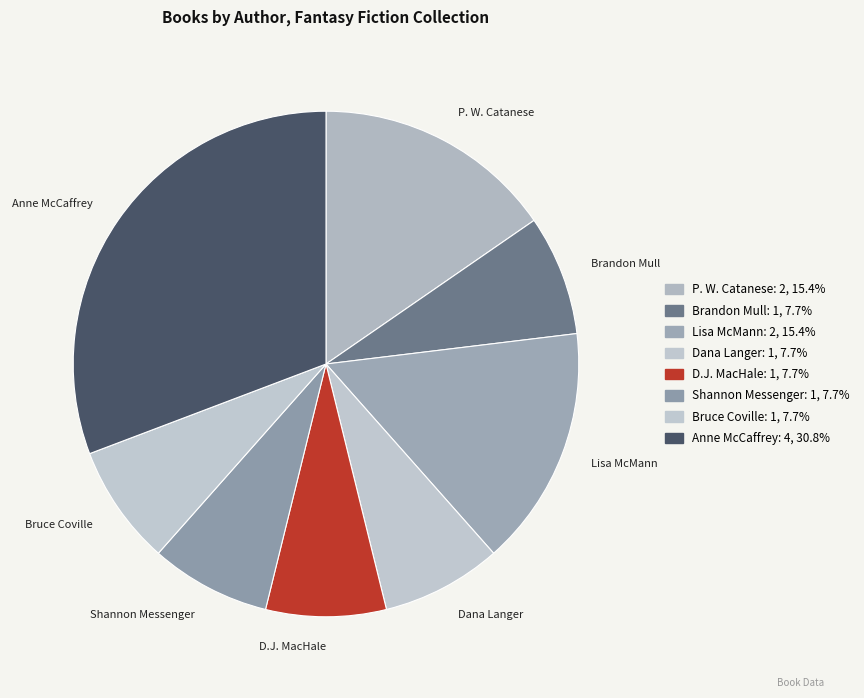

Combined, do Brandon Mull and Bruce Coville account for over 50%?

No